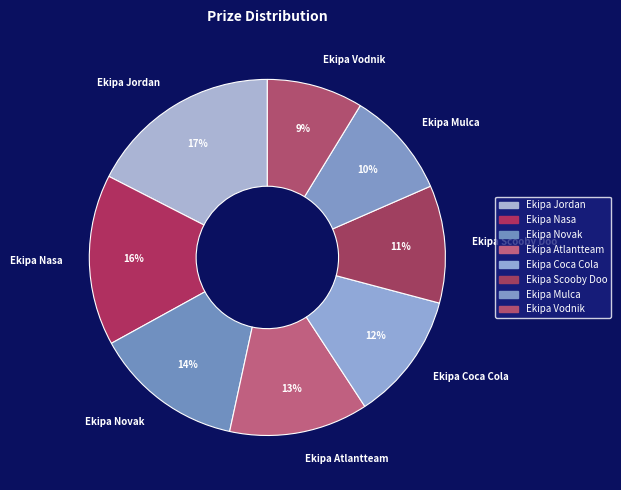

Rank the categories by value from lowest to highest.

Ekipa Vodnik, Ekipa Mulca, Ekipa Scooby Doo, Ekipa Coca Cola, Ekipa Atlantteam, Ekipa Novak, Ekipa Nasa, Ekipa Jordan